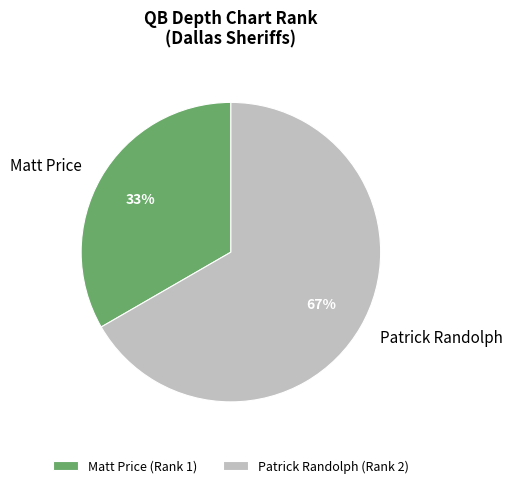

Does Matt Price account for over 50% of the chart?

No